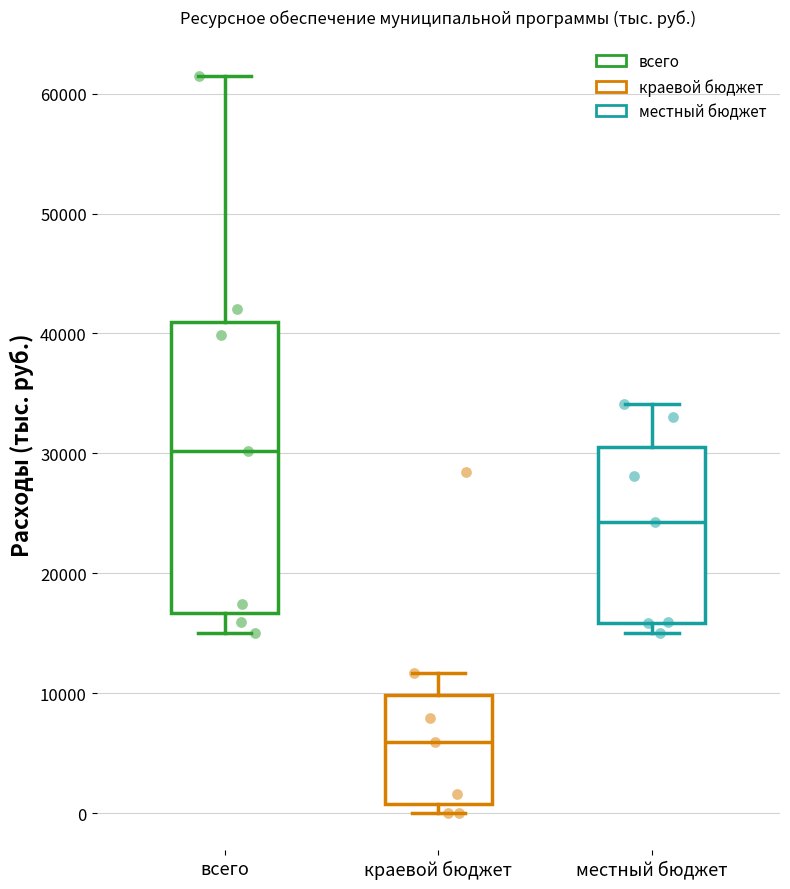

Which box's median line is the highest?

всего